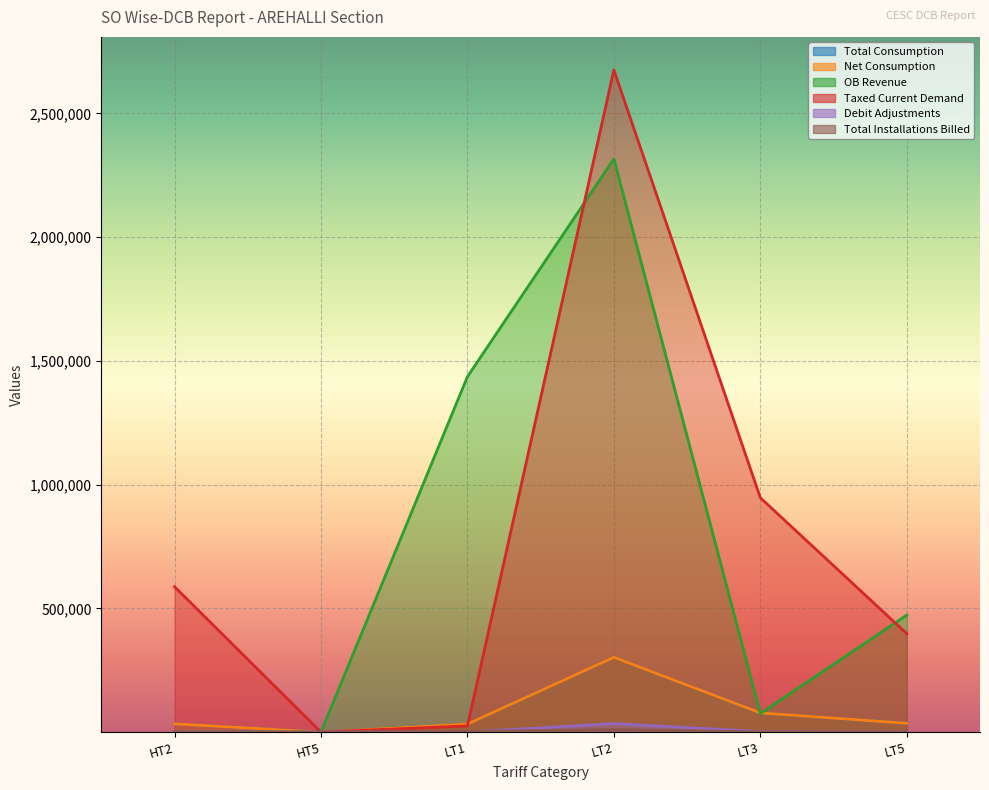

True or false: OB Revenue and Total Consumption intersect in this chart.

True